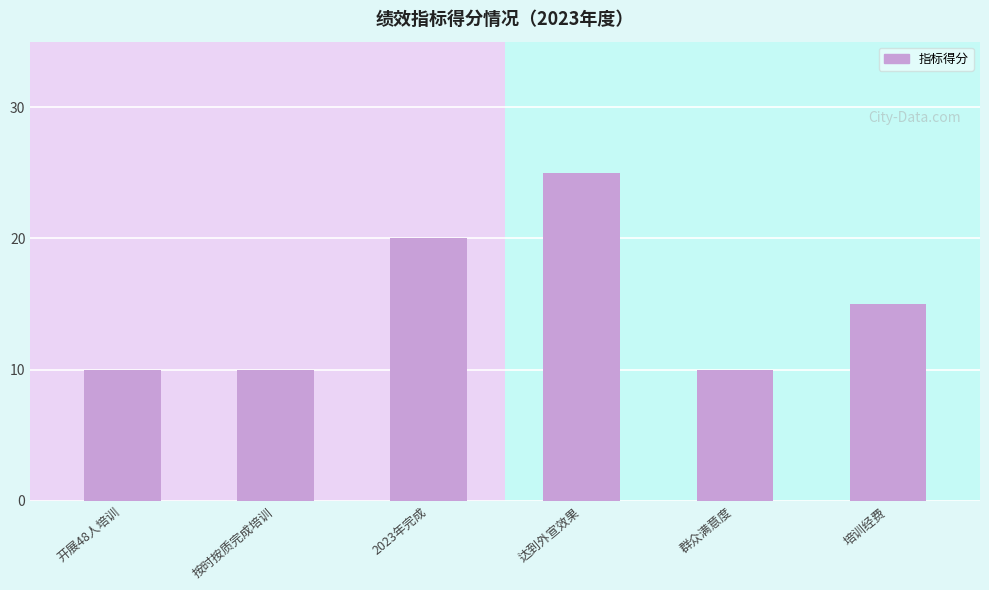

What is the ratio of the value at 开展48人培训 to the value at 培训经费?

0.7